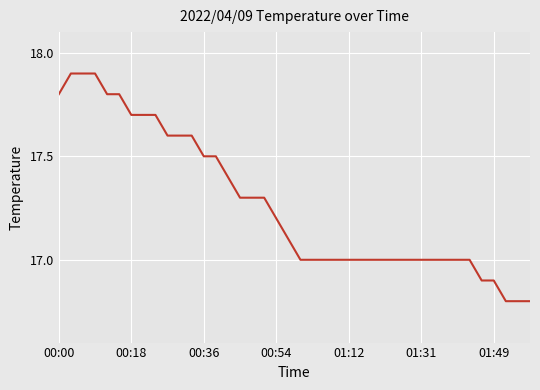

What is the average value?

17.3